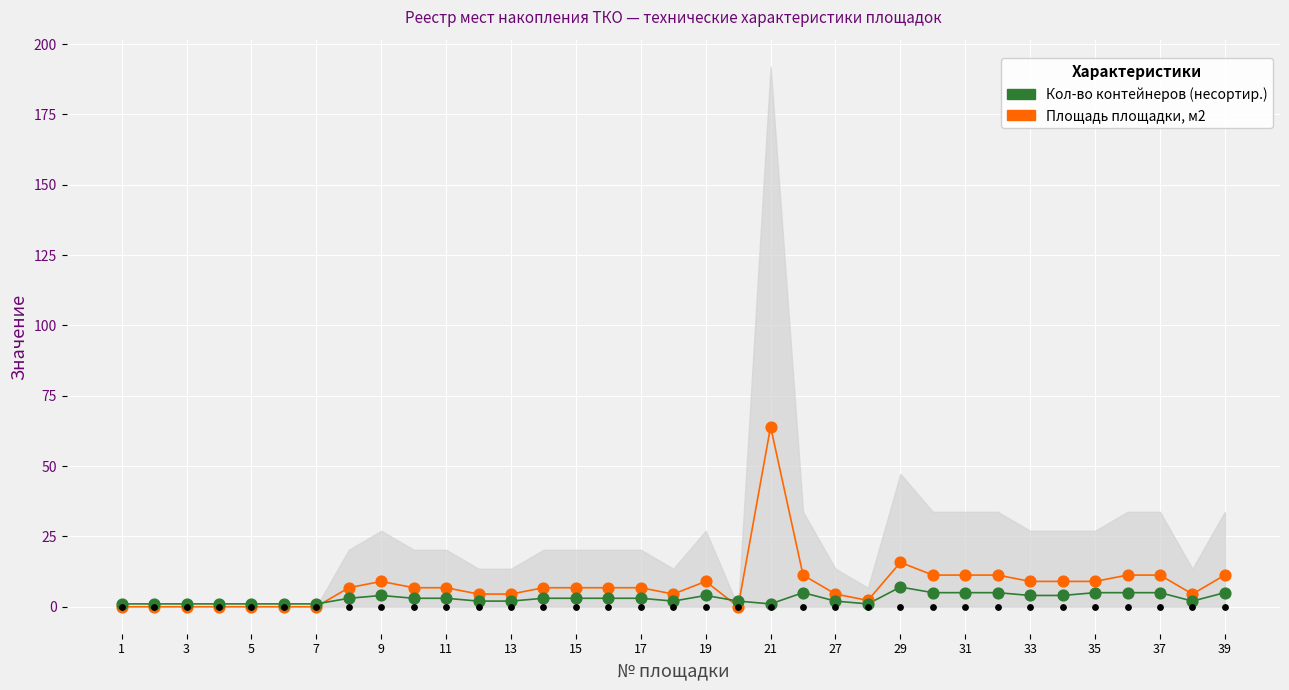

Which series has the largest total across all categories?

Площадь, м2